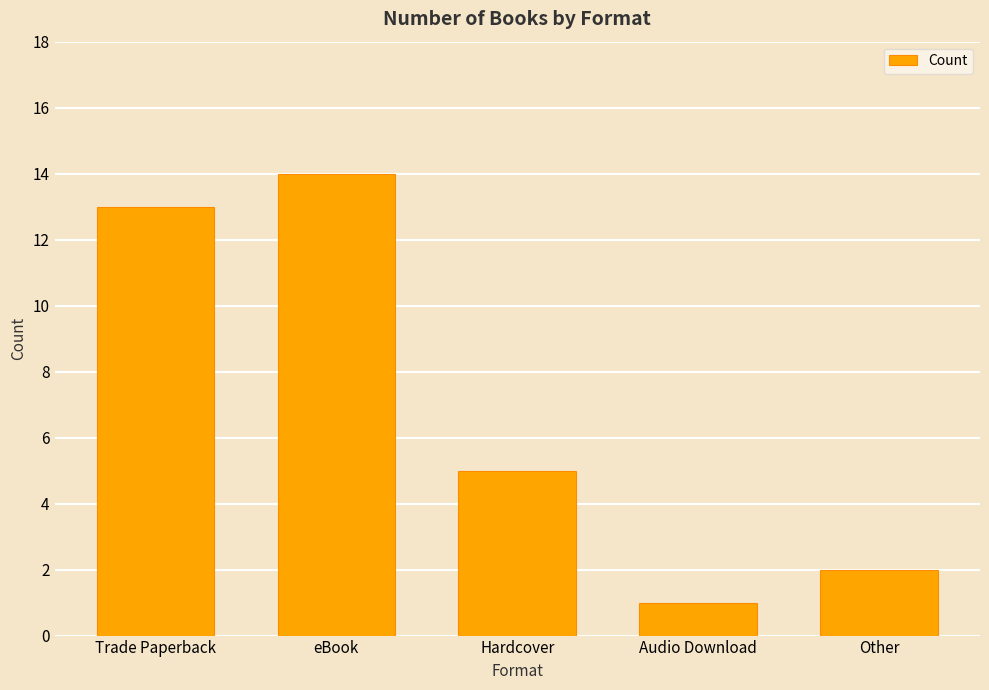

Which category has the highest value across all series?

eBook